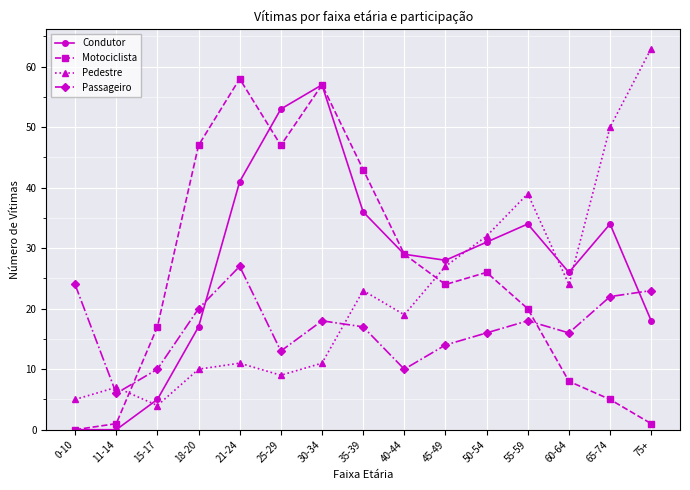

At which label does Condutor reach its peak?

30-34